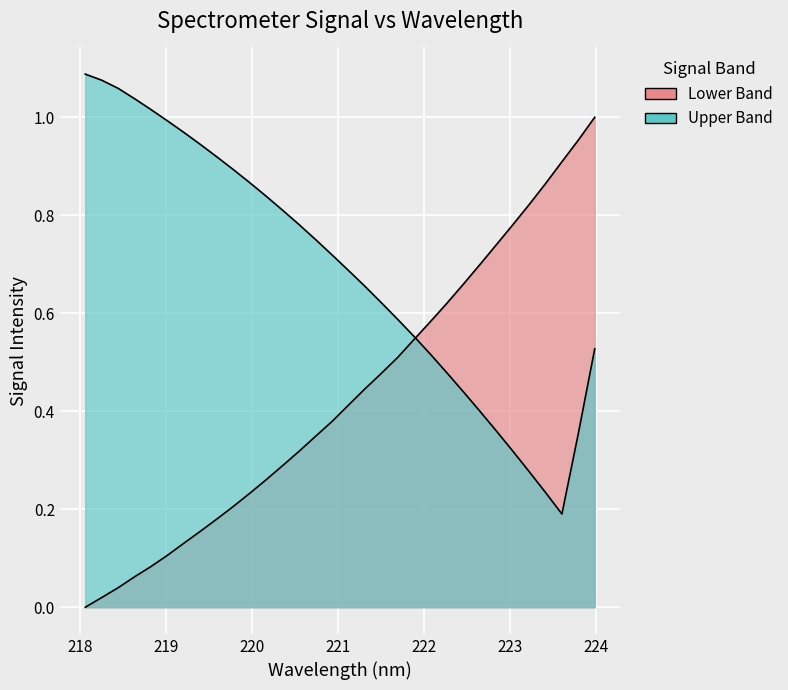

What is the difference between the values at 221.6902 and 222.6447?

0.2